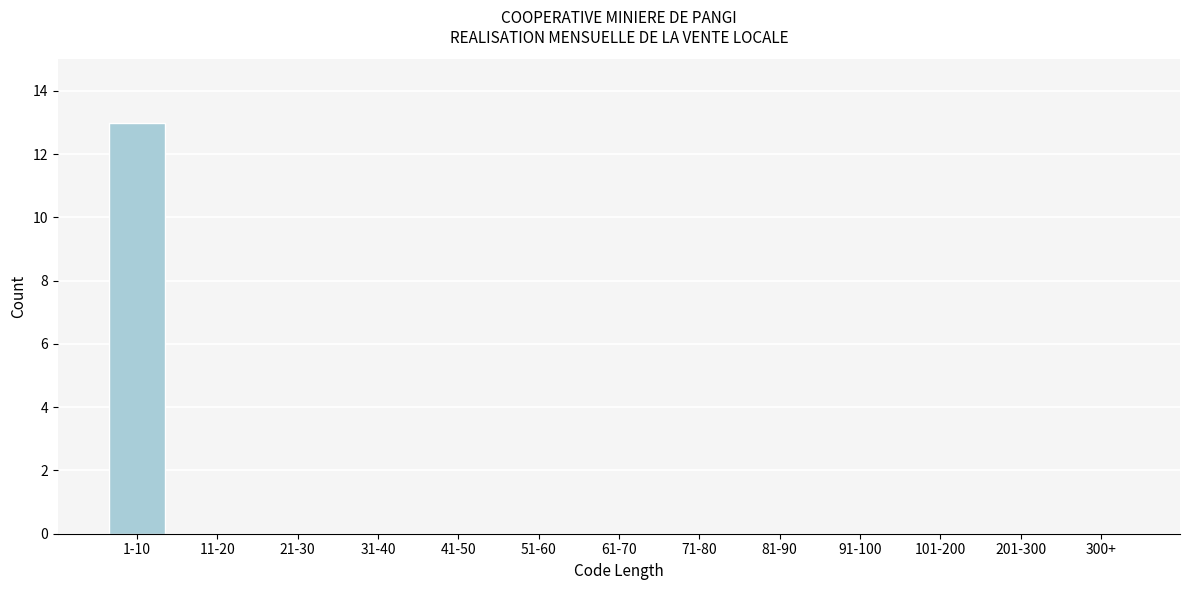

Reading right to left, what are all the values shown in this chart?

300+=0	201-300=0	101-200=0	91-100=0	81-90=0	71-80=0	61-70=0	51-60=0	41-50=0	31-40=0	21-30=0	11-20=0	1-10=13